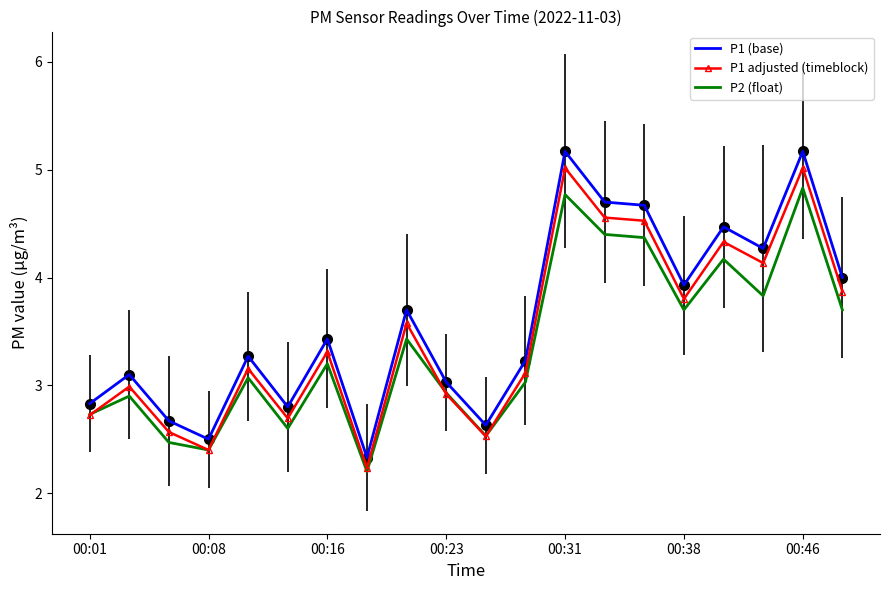

True or false: P1 adjusted (timeblock) and P1 (base) cross at least once.

False